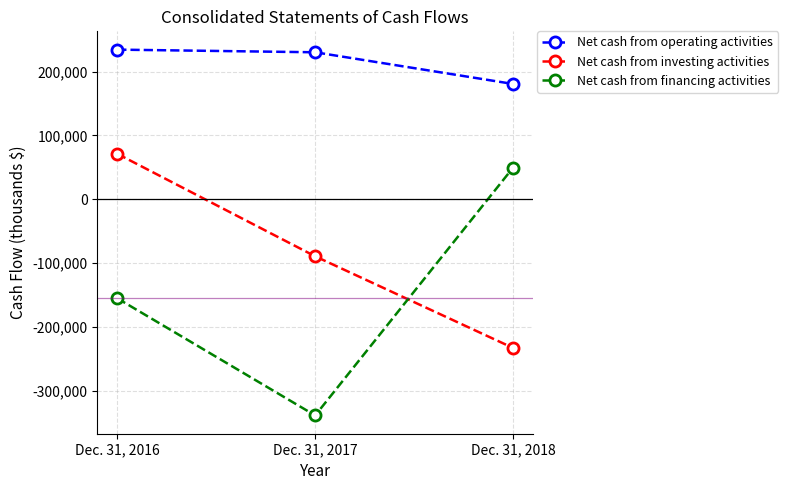

Does the chart display data point markers on the line(s)?

Yes